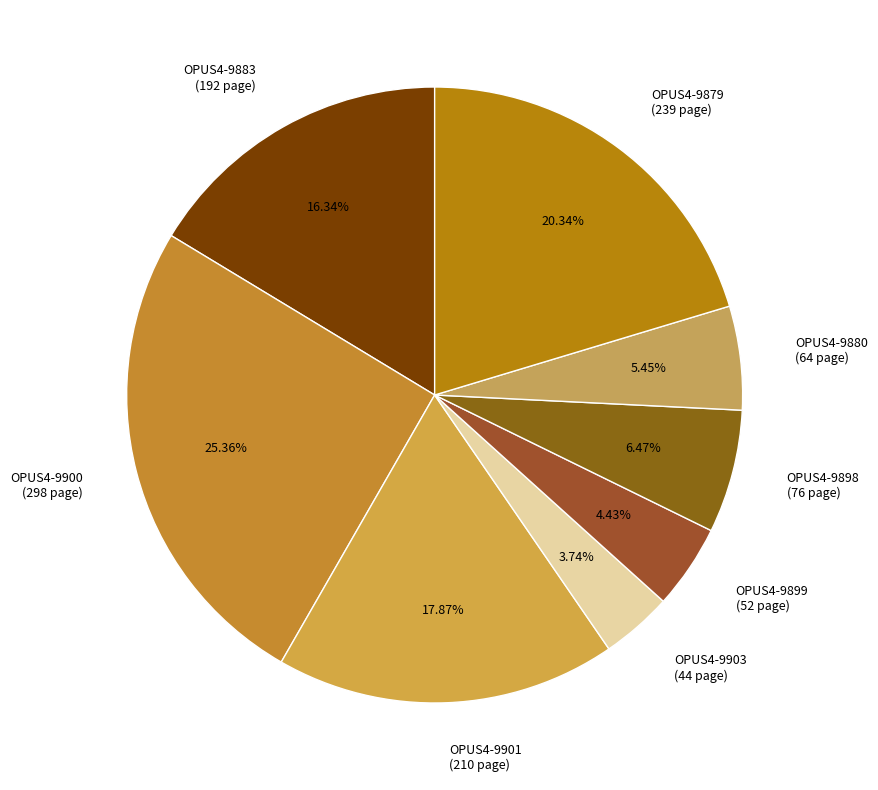

Count the number of slices in the pie.

8